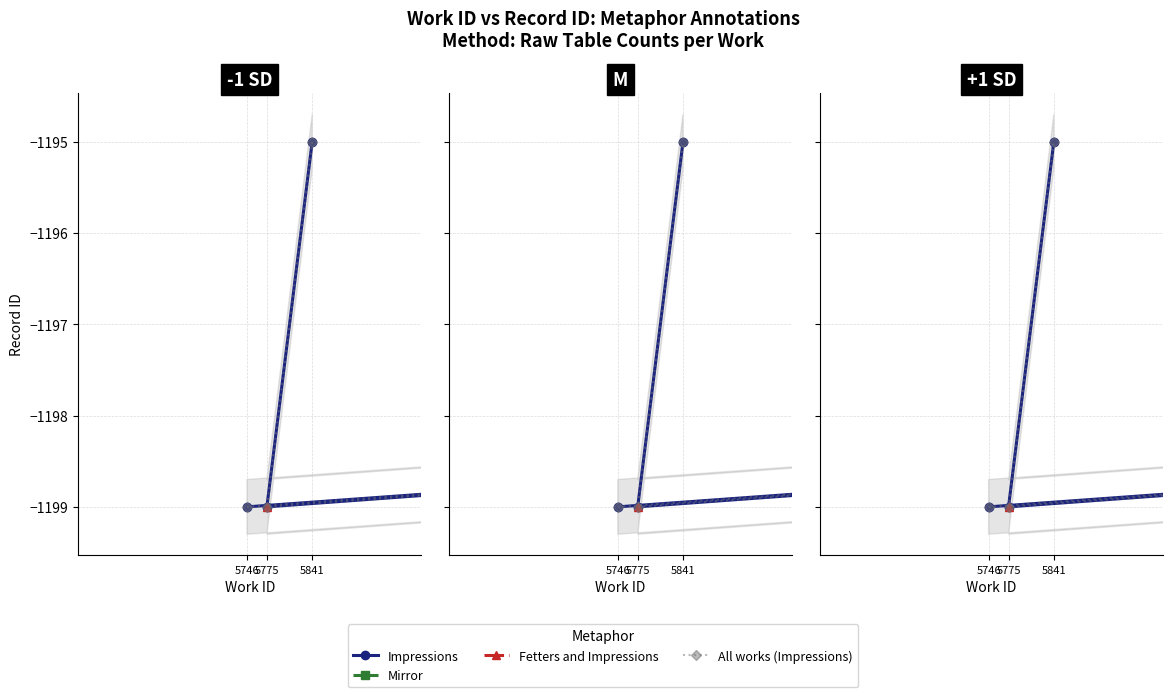

Where is Impressions nearest to the value 1203?

5775